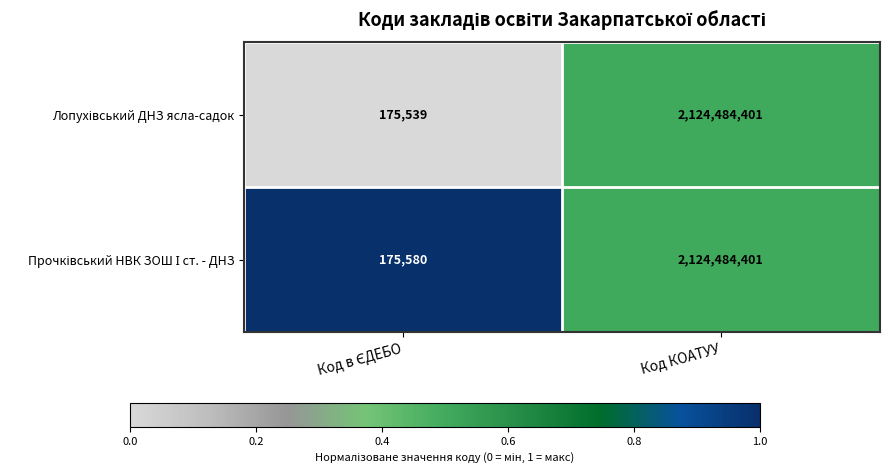

Which category has the highest value across all series?

Код КОАТУУ